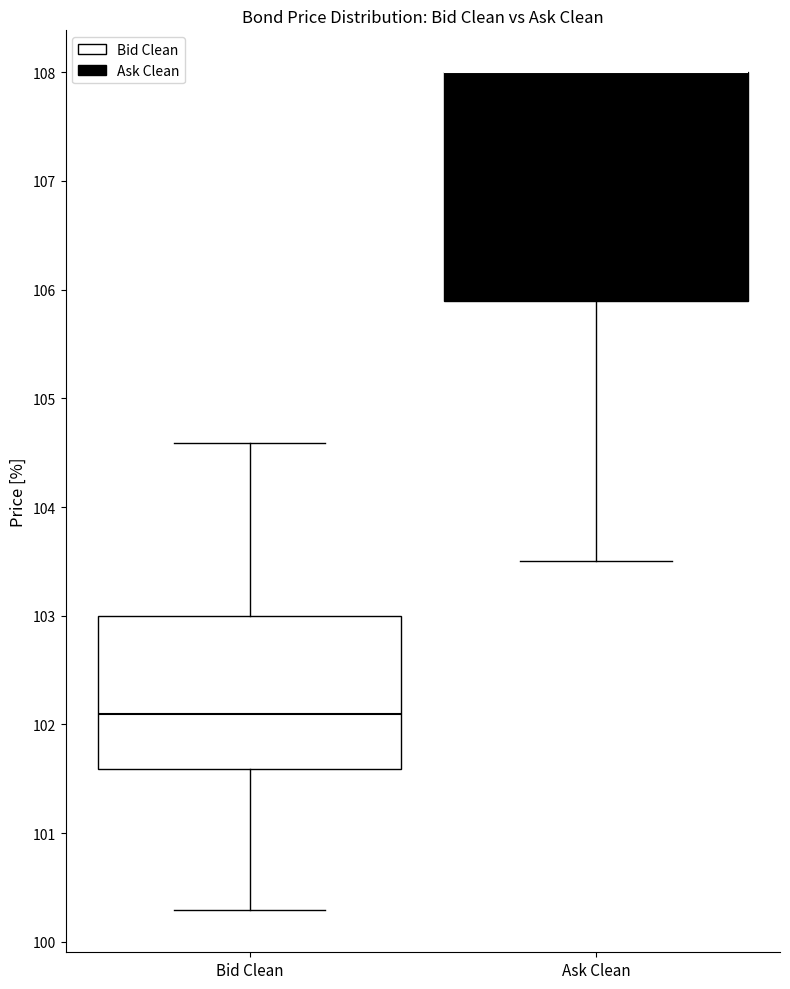

Comparing the boxes themselves (not the whiskers), which one is the tallest?

Ask Clean